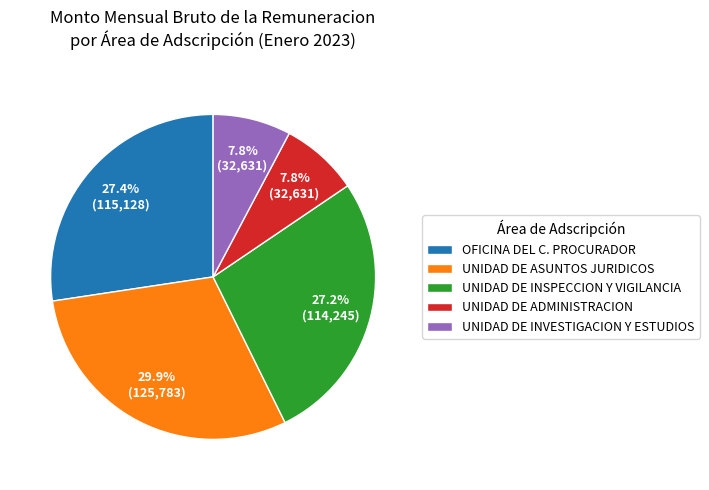

Does UNIDAD DE ASUNTOS JURIDICOS account for over 50% of the chart?

No